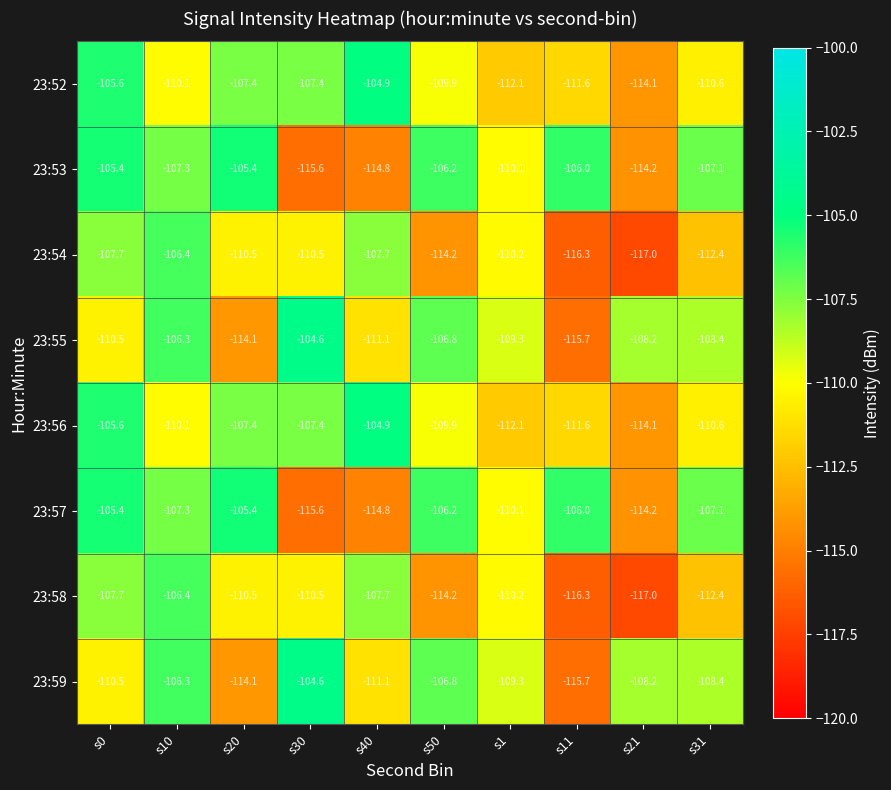

What is the sum of all 23:59 values?

-1095.0